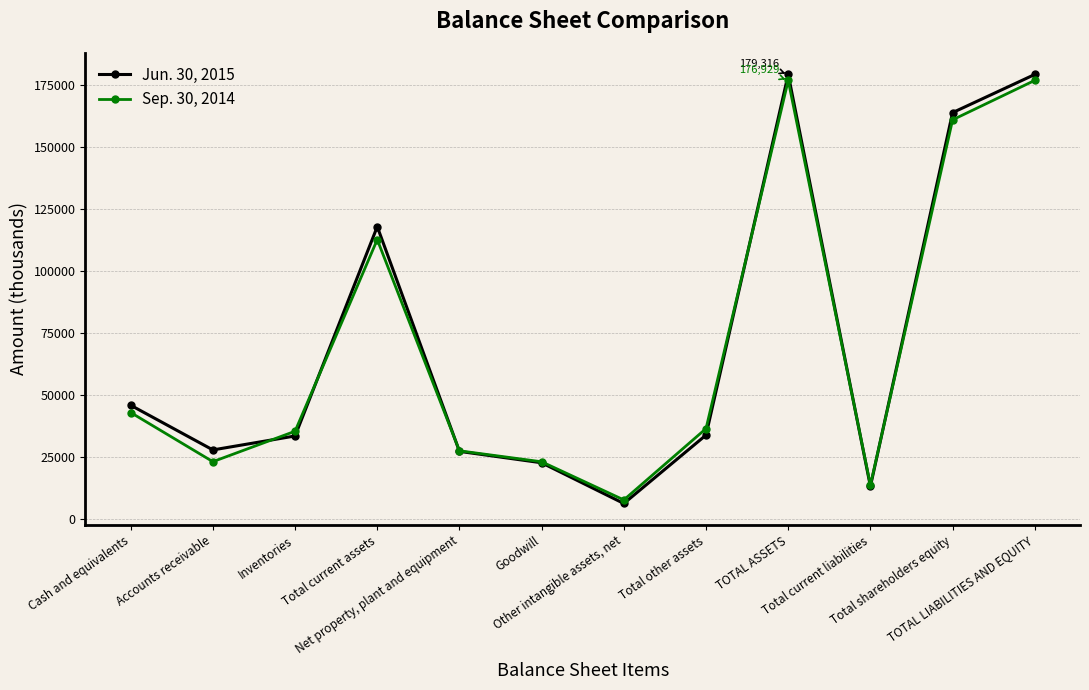

What is the average value of the Sep. 30, 2014 series?

69861